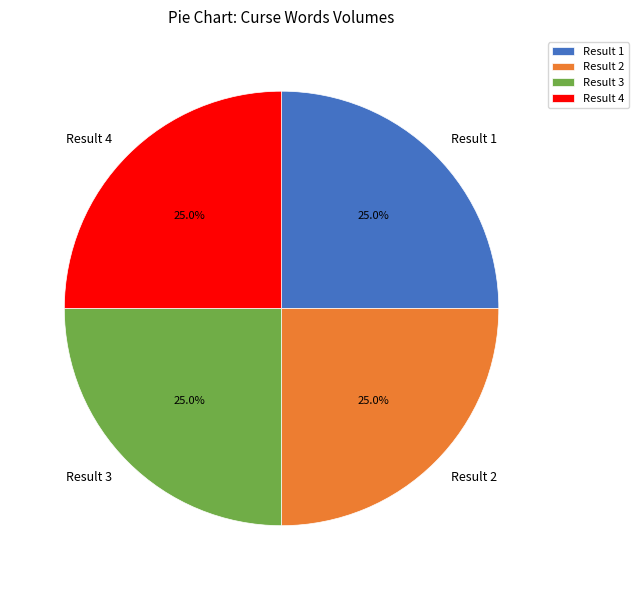

Count the number of slices in the pie.

4